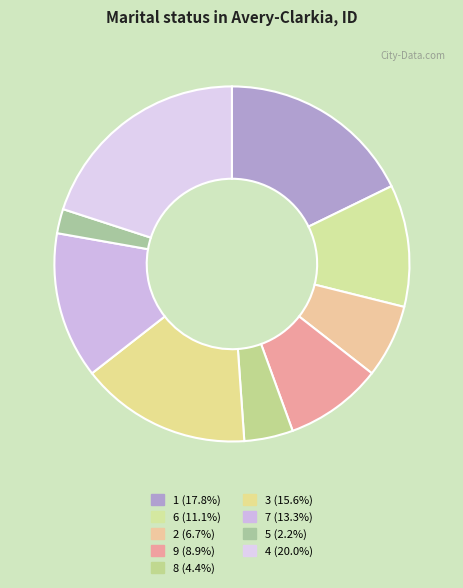

To the nearest percent, what is the average slice percentage?

11%